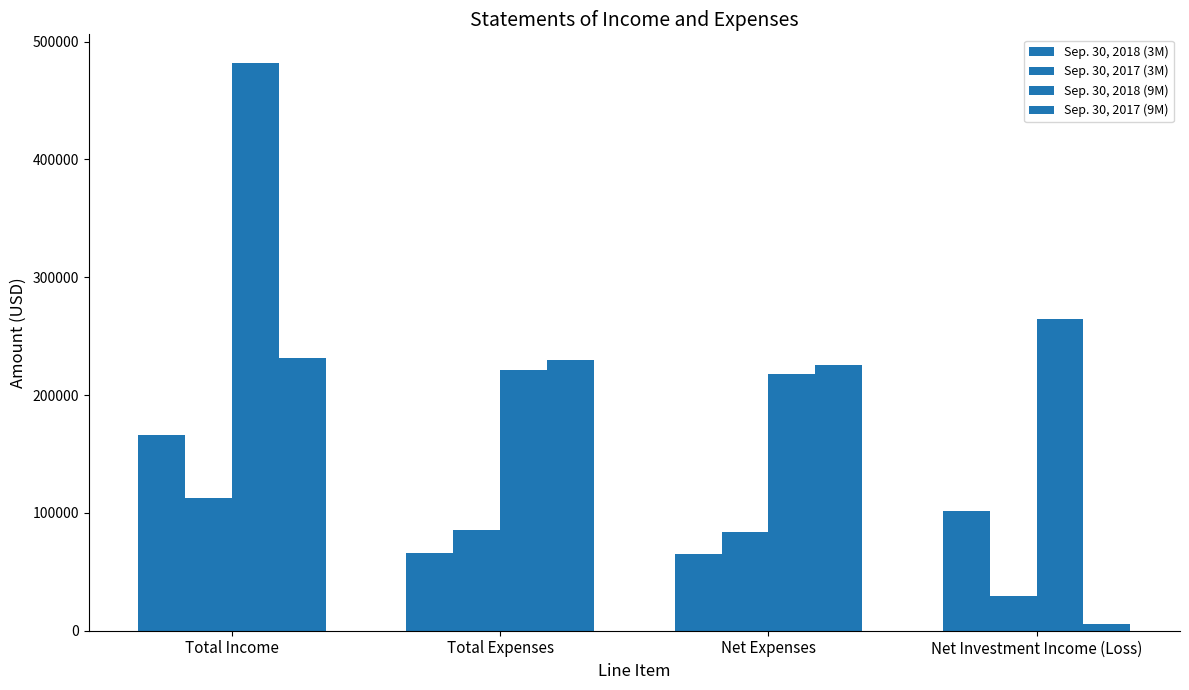

Count the number of data series in this chart.

4